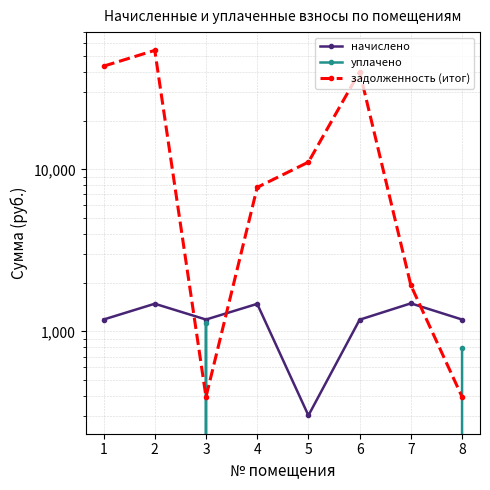

The уплачено series shows 0.0 at 1. True or false?

True